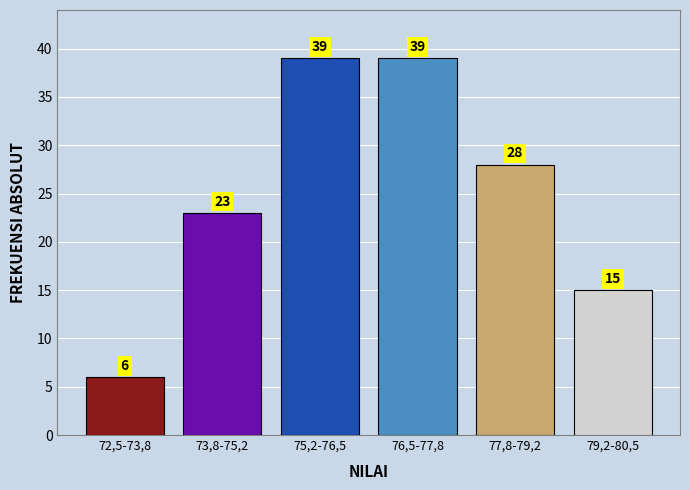

Reading right to left, extract all data points from this chart.

79,2-80,5=15	77,8-79,2=28	76,5-77,8=39	75,2-76,5=39	73,8-75,2=23	72,5-73,8=6